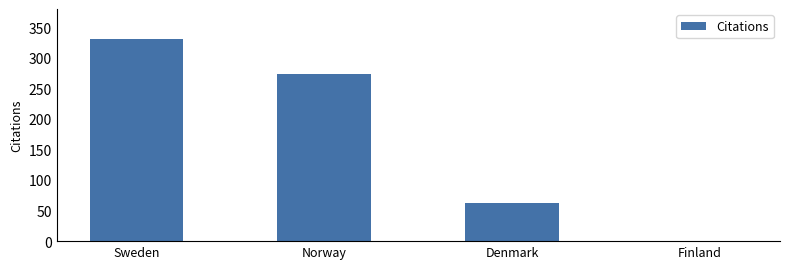

The chart shows a value of 0 at Finland. True or false?

True